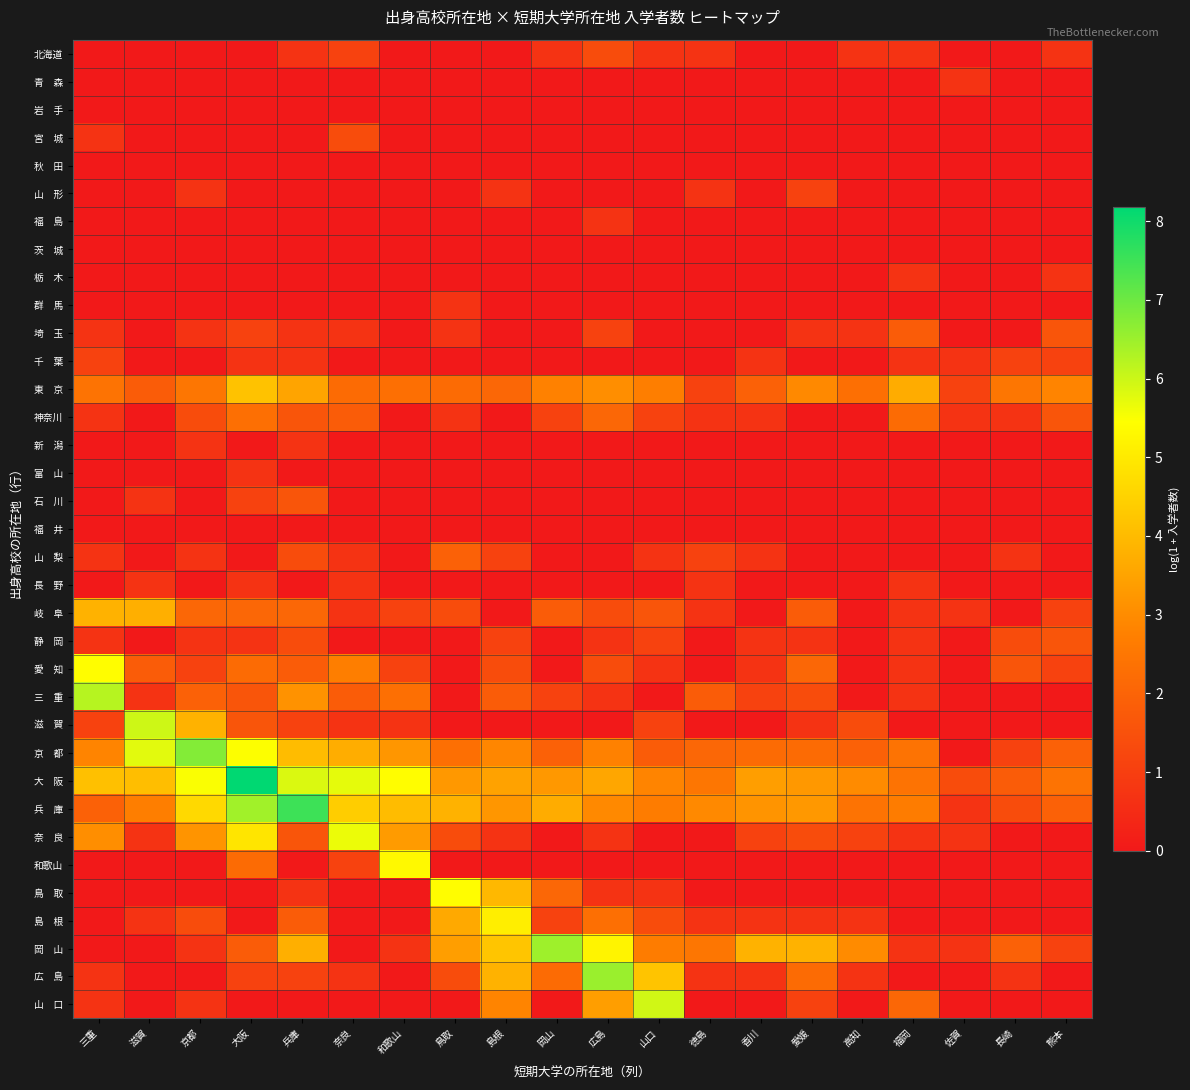

At which category is the sum across all series the highest?

大阪